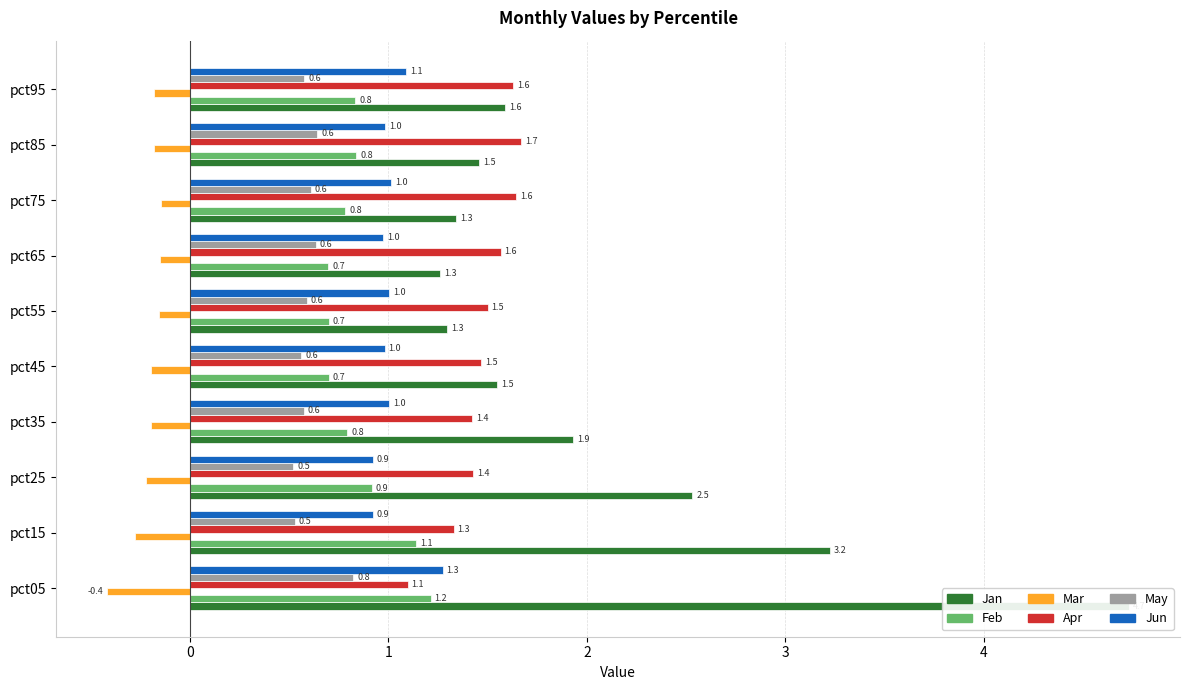

What is the total value across all series at pct05?

8.7